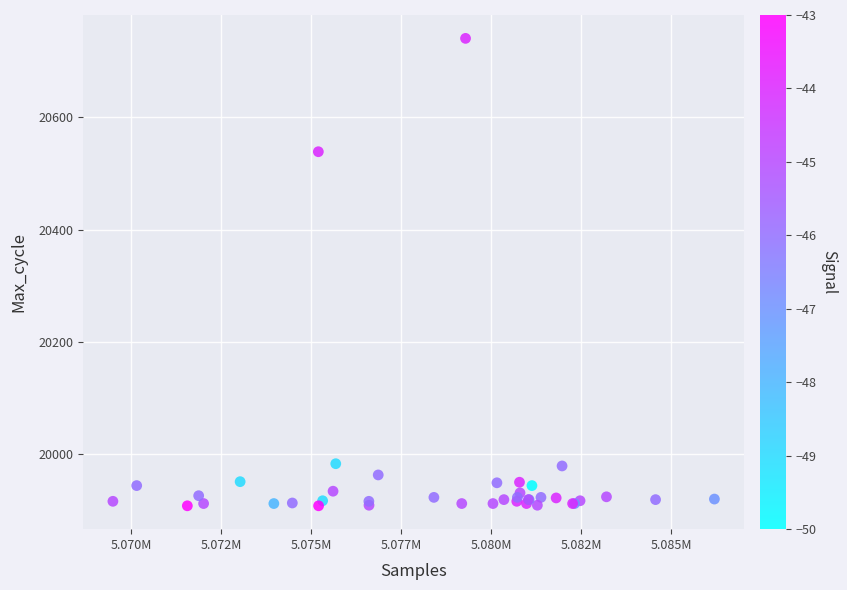

What Y value in the scatter plot is closest to 20324?

20539